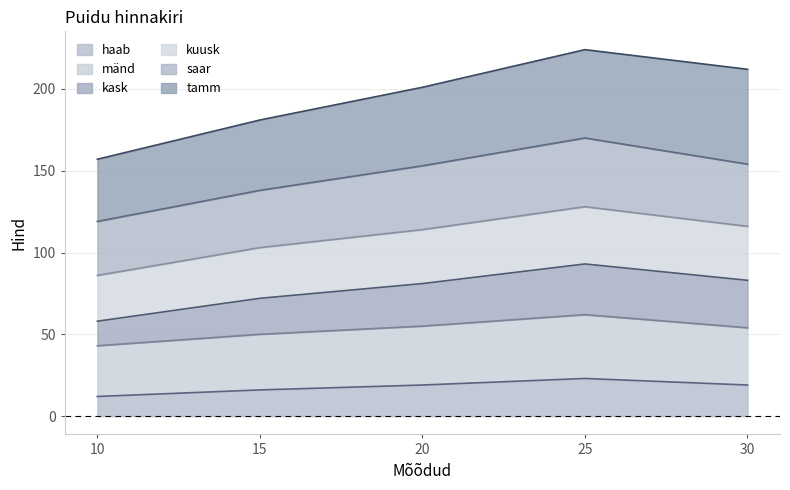

Where is the first local maximum for mänd?

25